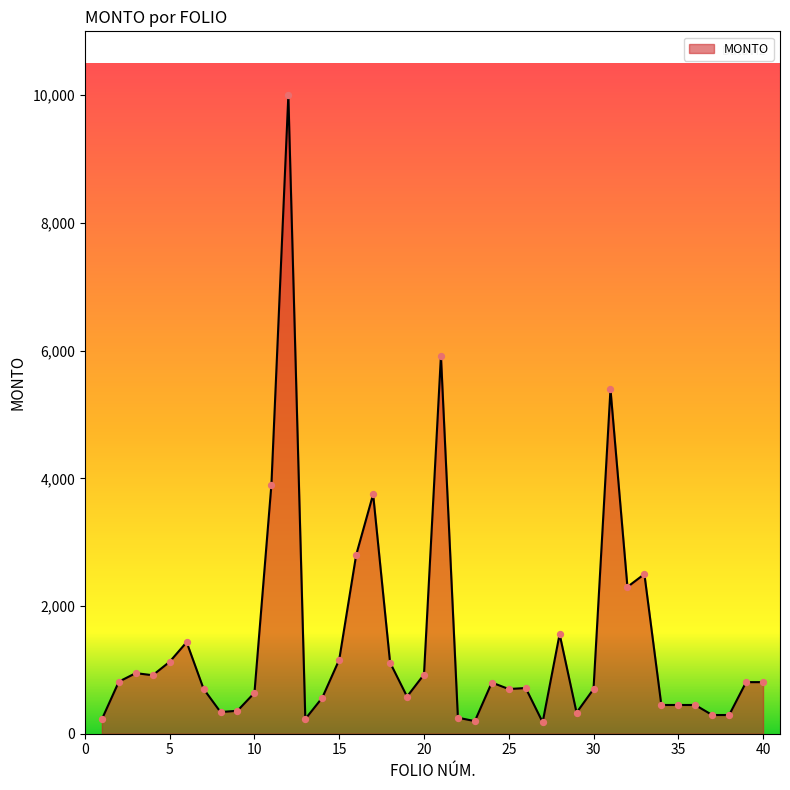

What is the difference between the maximum and minimum values?

9820.0